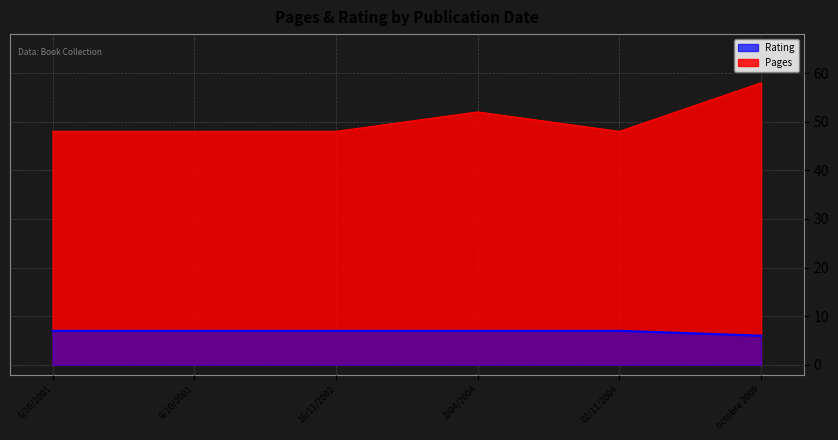

Is the value of Rating at 02/11/2004 greater than the value of Pages at octobre 2009?

No